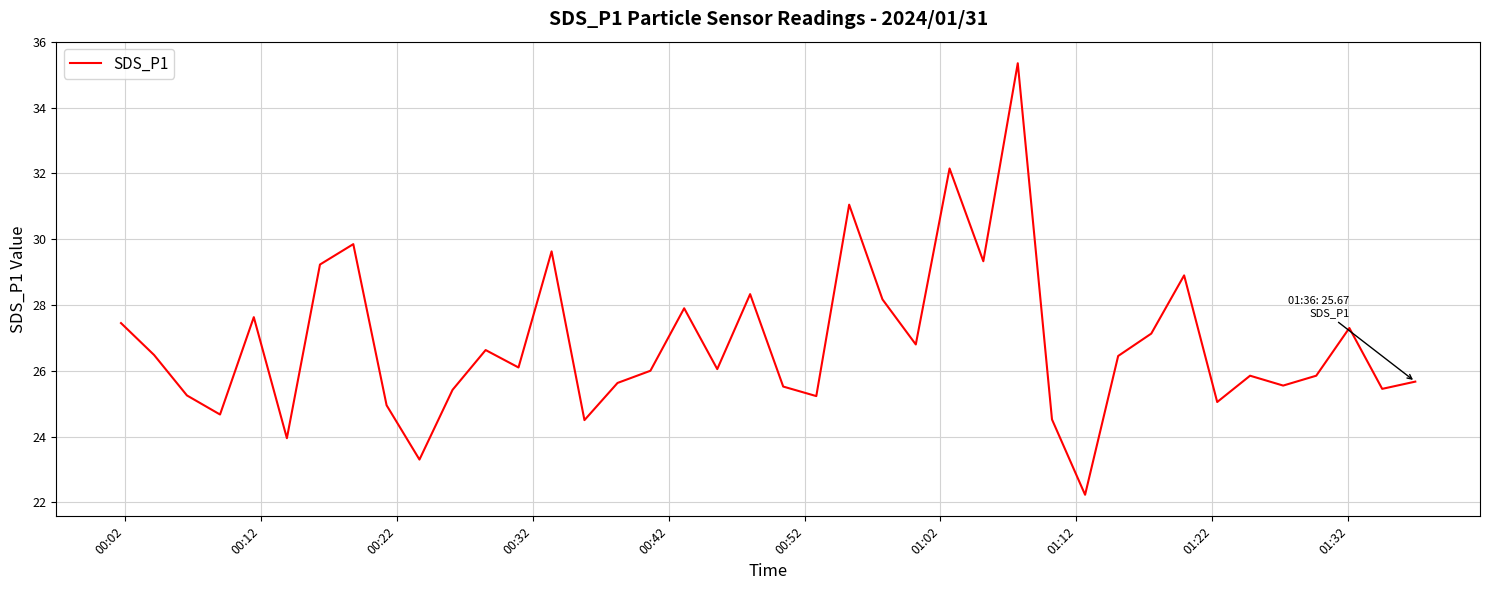

What is the smallest value displayed?

22.2